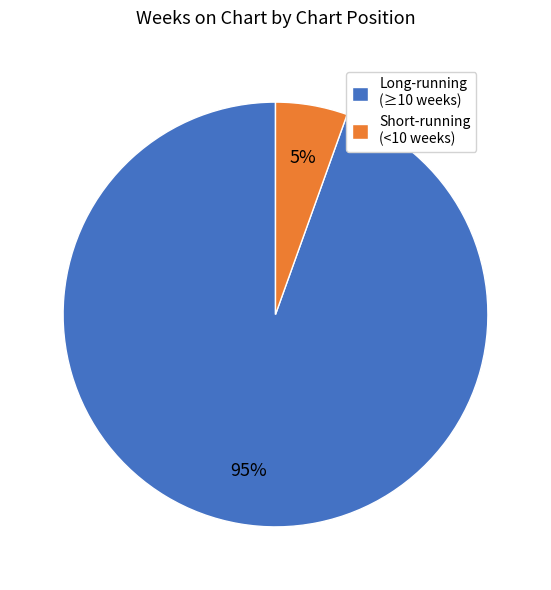

The Long-running (≥10 weeks) slice represents 88% of the pie. True or false?

False